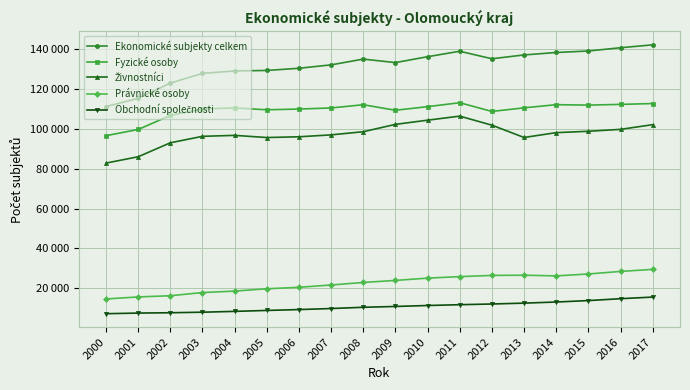

Which series has the largest range (max minus min)?

Ekonomické subjekty celkem